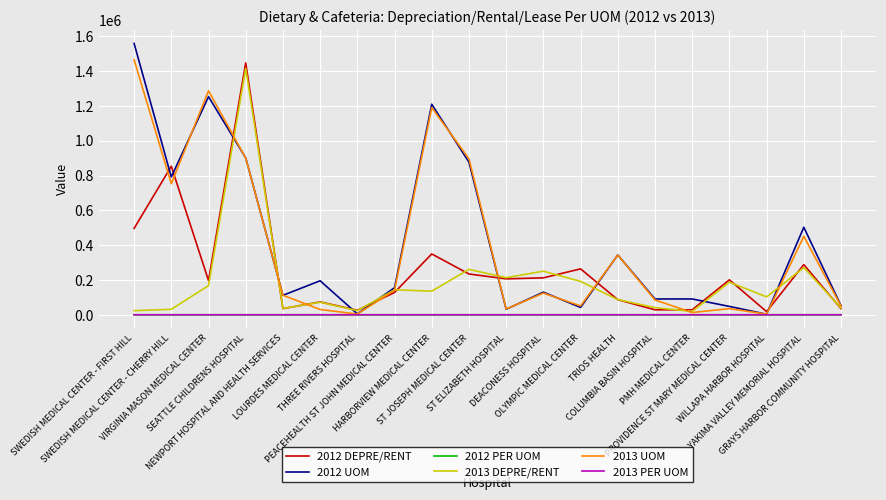

Where is the first local maximum for 2012 DEPRE/RENT?

SWEDISH MEDICAL CENTER - CHERRY HILL